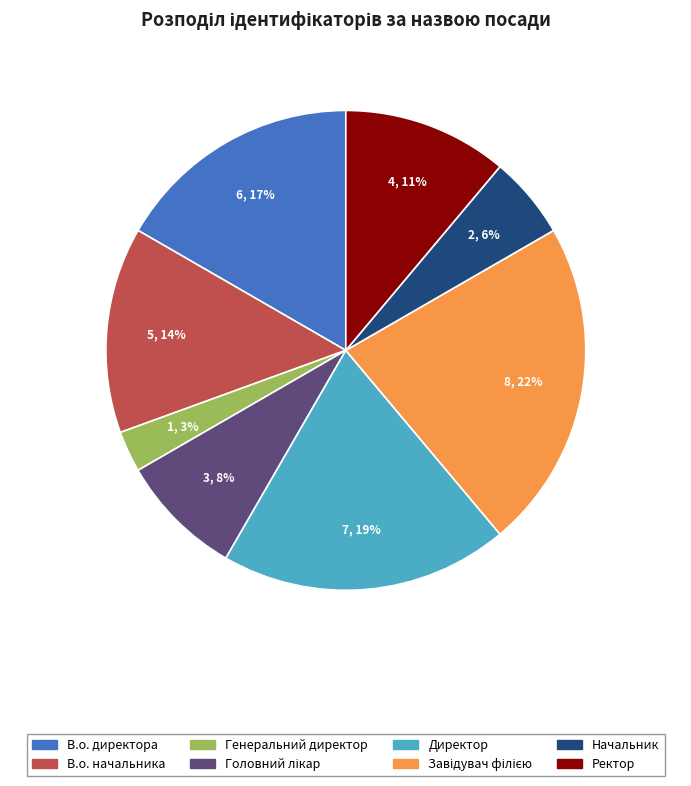

Is Начальник the majority of the pie?

No